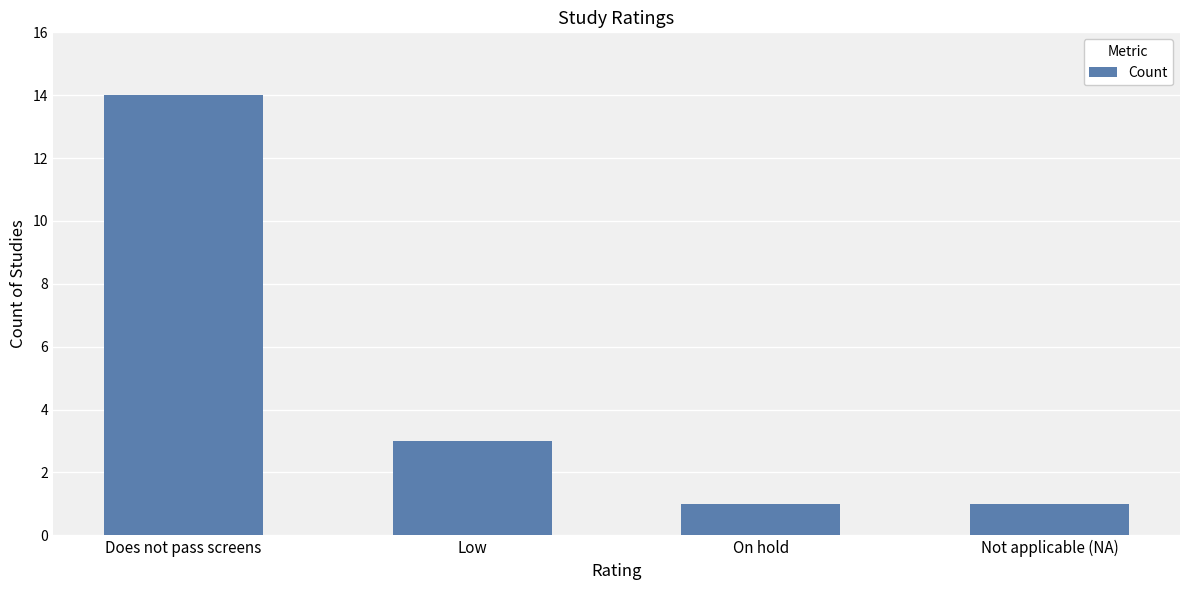

At which label is the value closest to 7?

Low